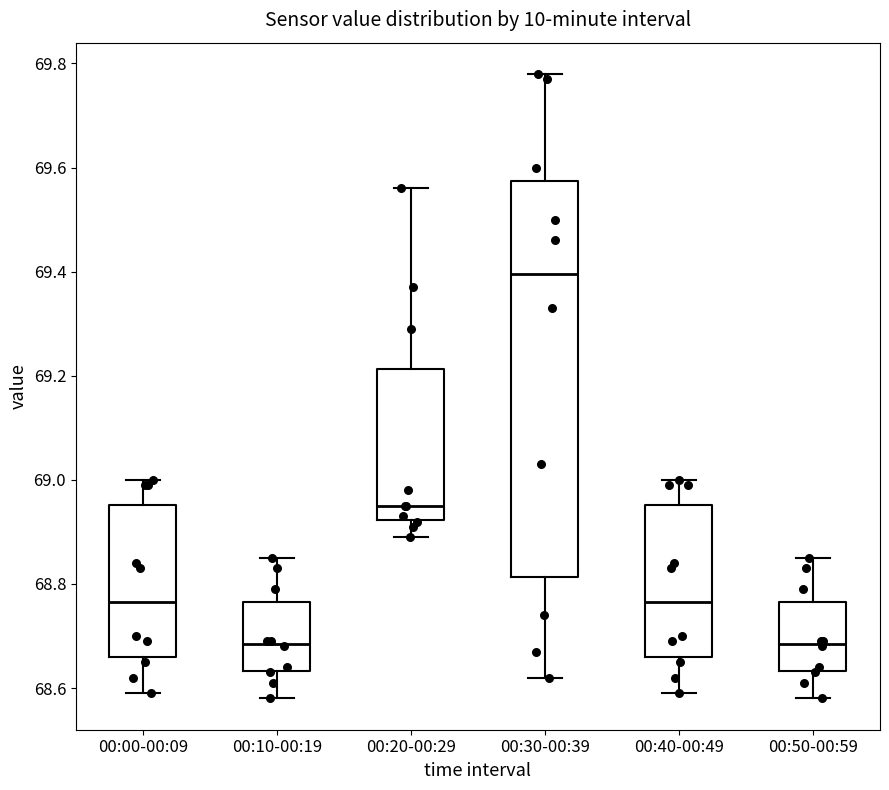

Where is the lower edge of the box for 00:10-00:19 on the y-axis? The values are not printed on the chart, so give them approximately, as read against the axis.

68.64